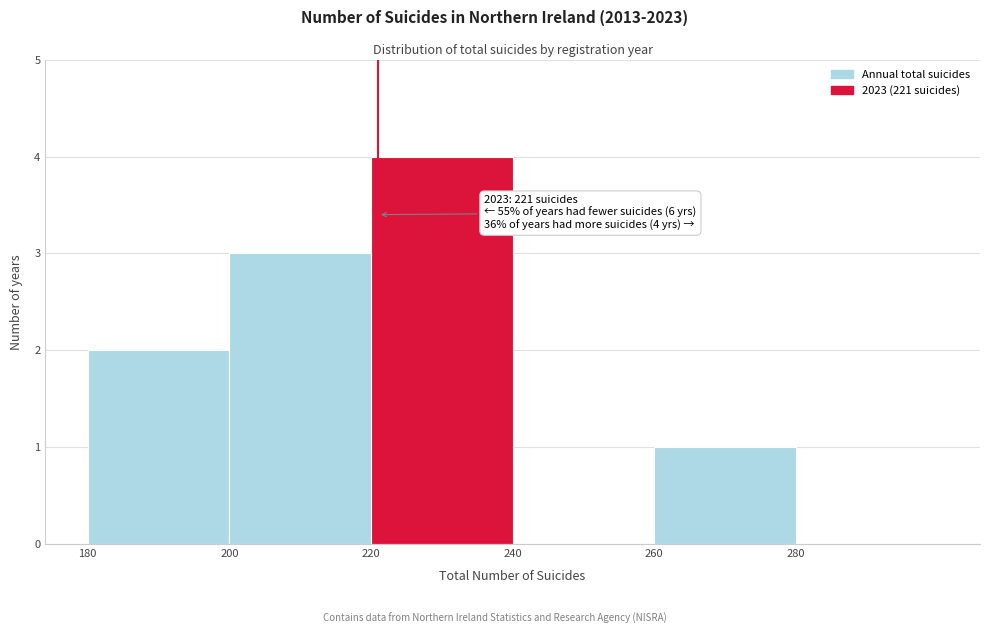

Which range on the x-axis has the tallest bar?

220 to 240